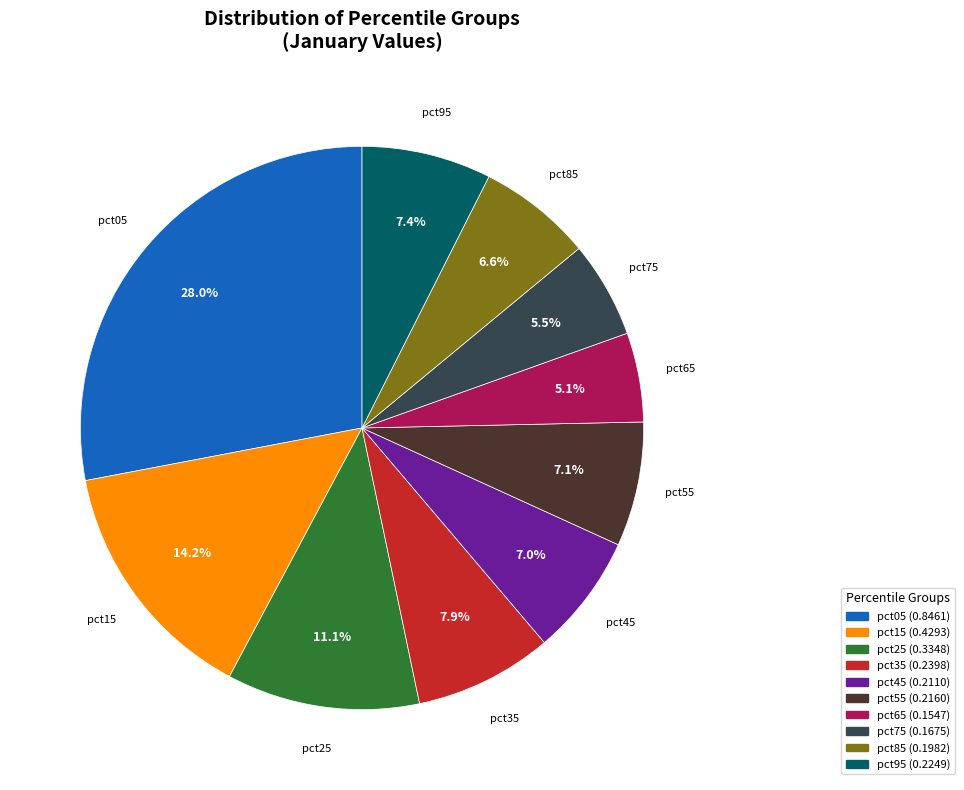

How many slices are in this pie chart?

10